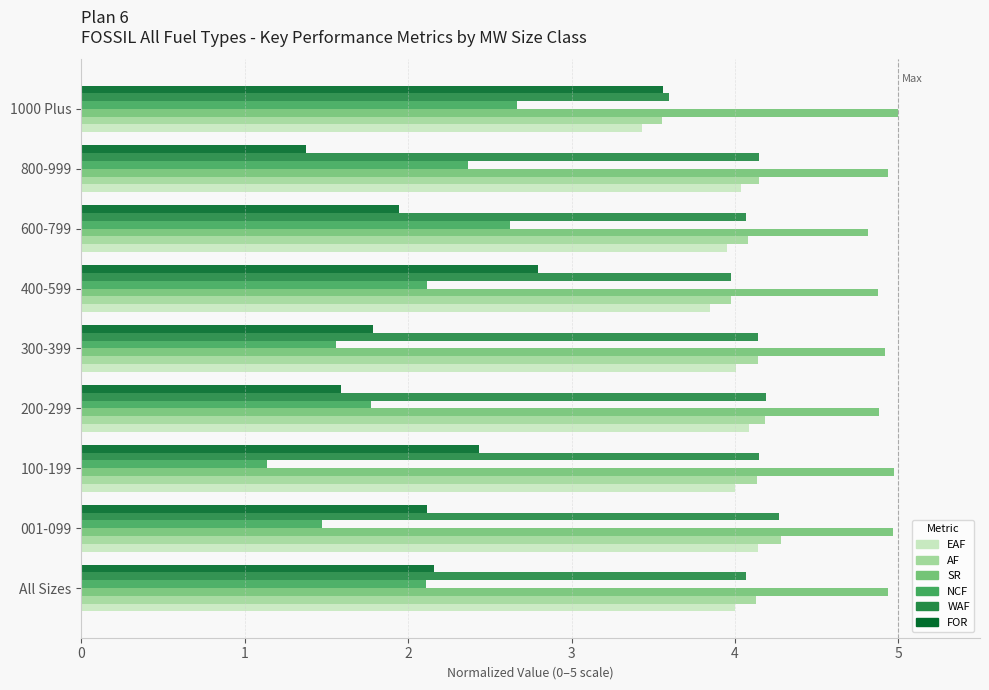

How many SR values are between 4 and 5?

9